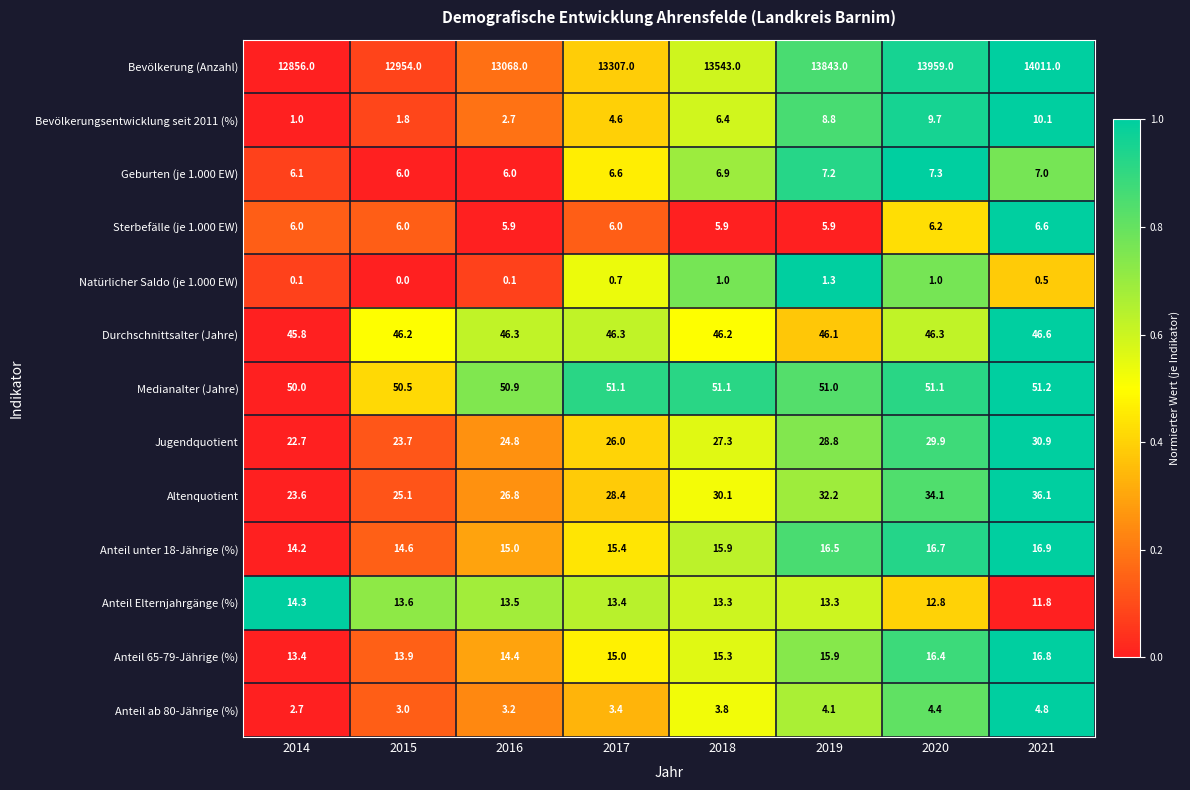

Which series has the widest spread of values?

Bevölkerung (Anzahl)